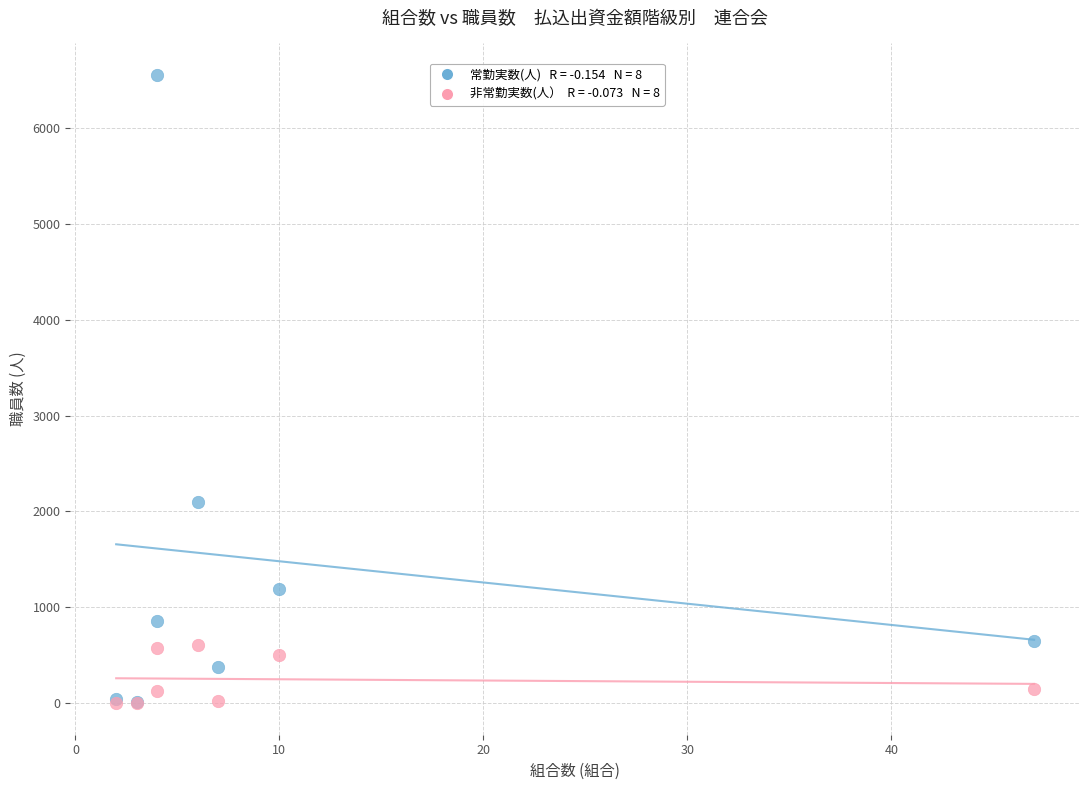

Across all series, what Y value is closest to 3276?

2096